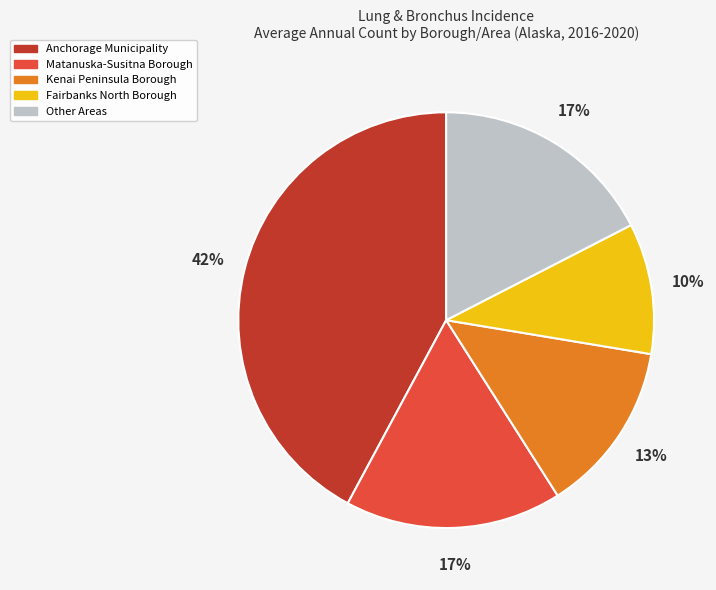

Which category has the smallest portion of the pie?

Fairbanks North Borough